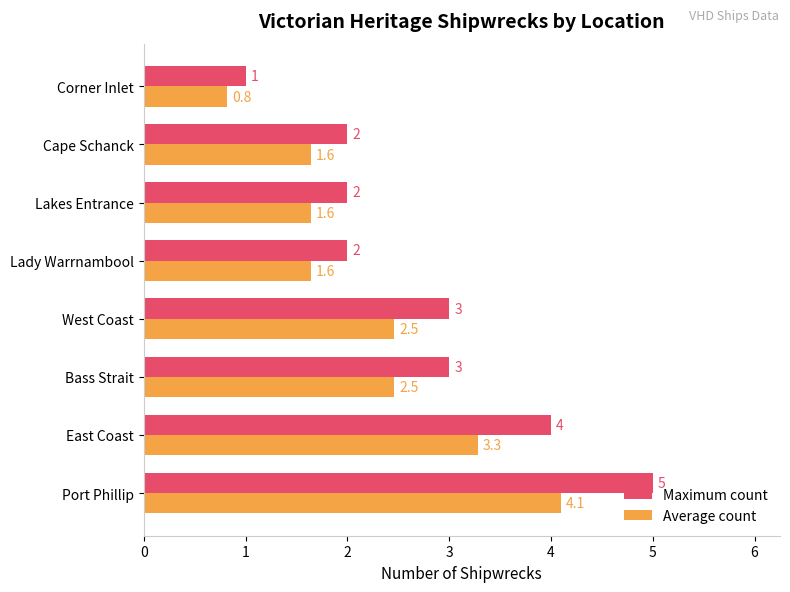

The Average count series shows 1.1 at Lady Warrnambool. True or false?

False